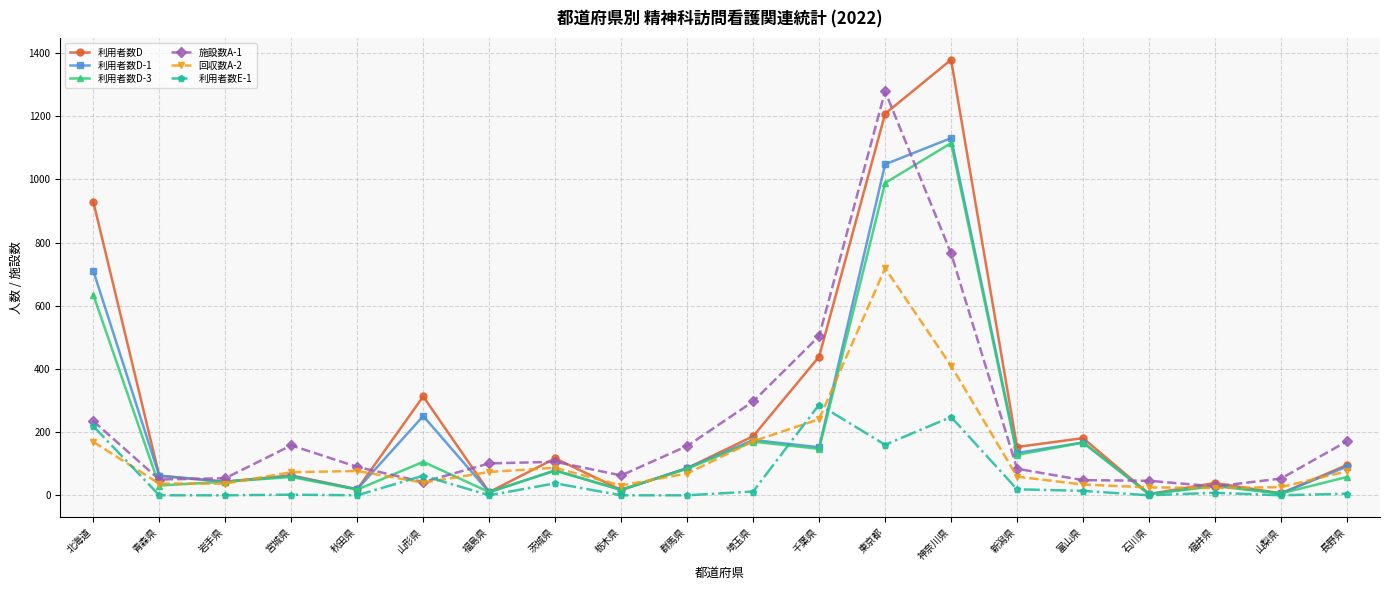

Is it true that 利用者数D-3 equals 513 at 東京都?

False